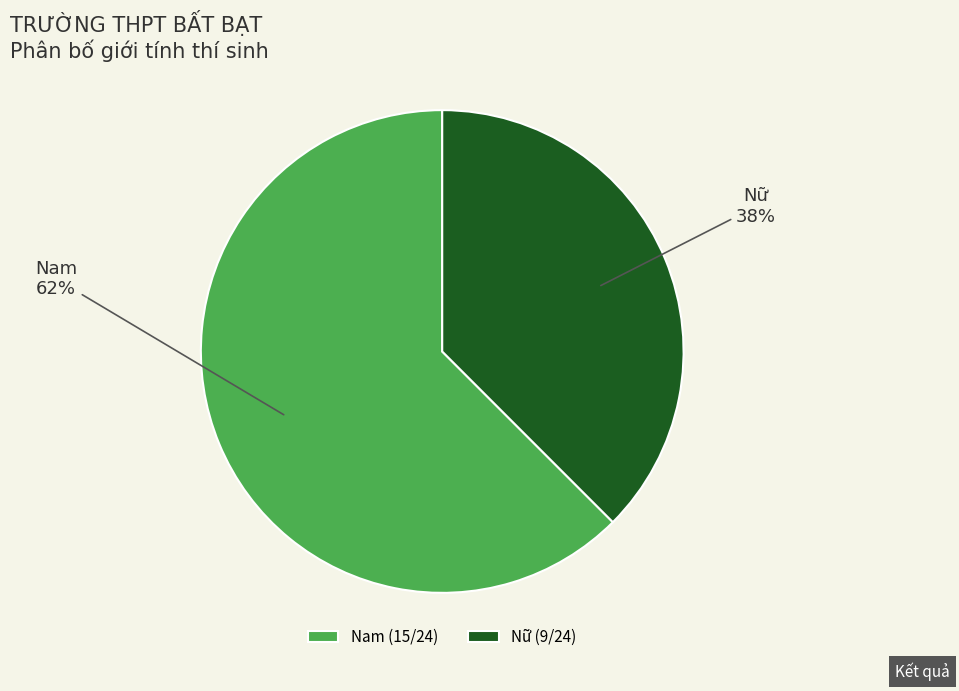

Do Nữ and Nam together represent more than half of the pie?

Yes